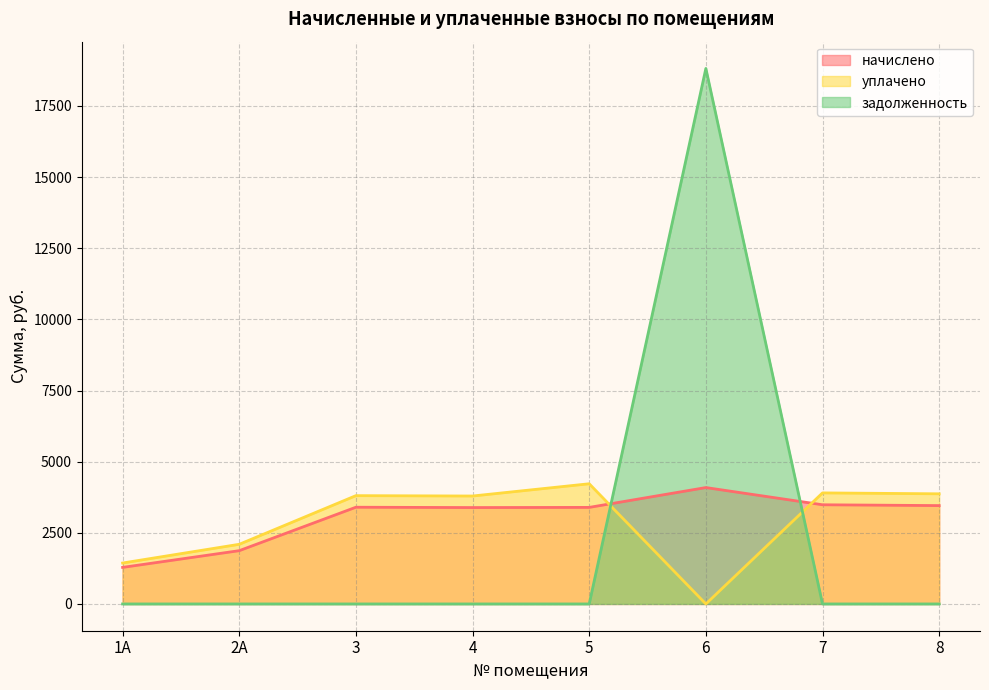

List the series in order of their overall mean, highest first.

начислено, уплачено, задолженность